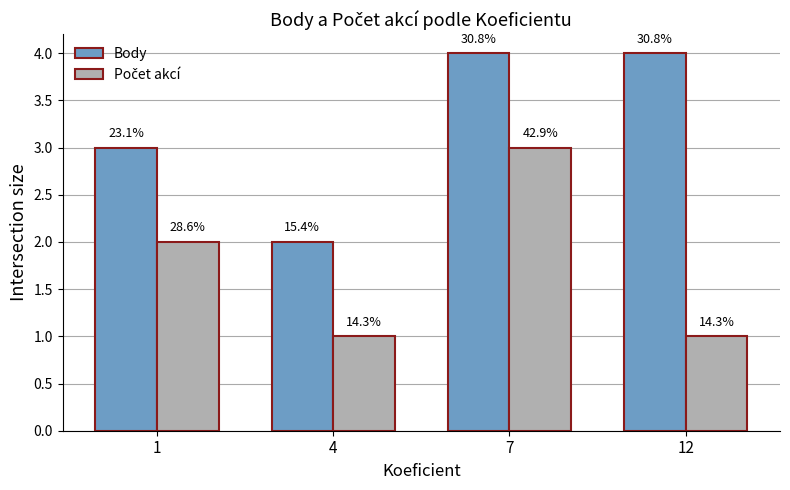

Reading left to right, list all the values displayed in this chart.

Body: 1=3	4=2	7=4	12=4
Počet akcí: 1=2	4=1	7=3	12=1